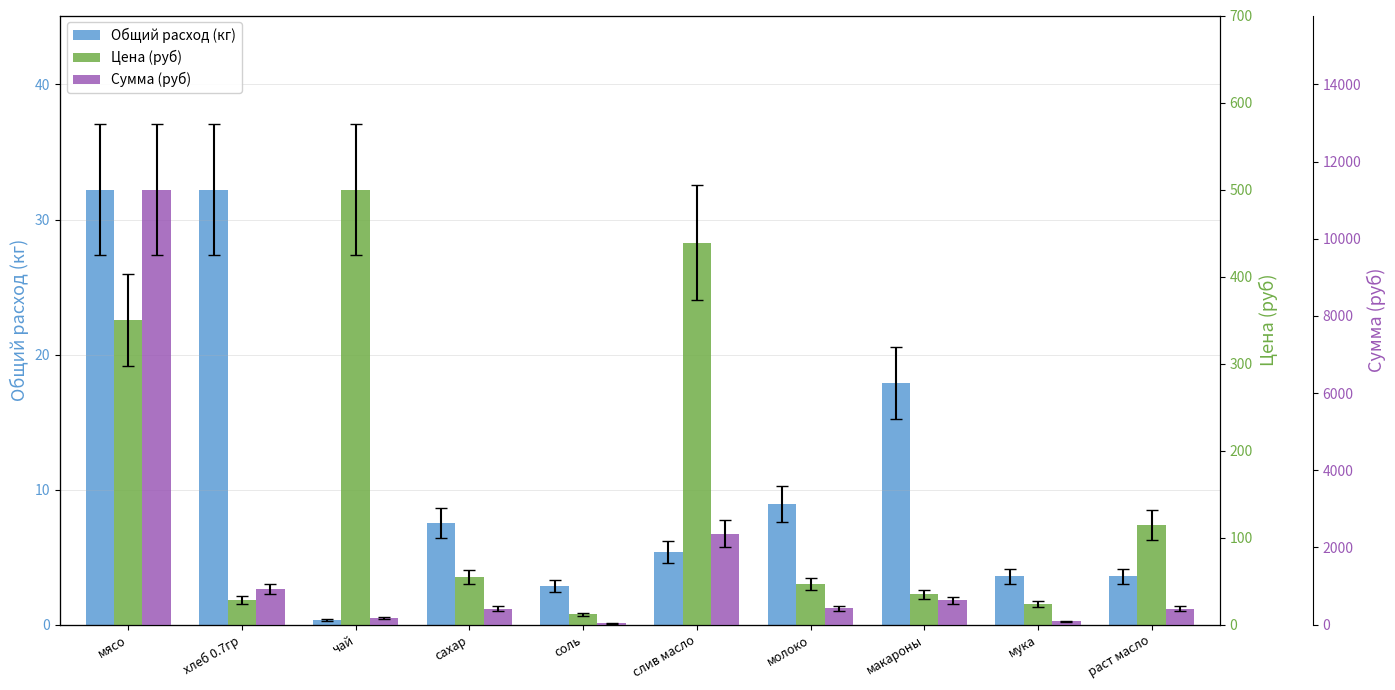

Between слив масло and раст масло, which series saw the biggest shift?

Сумма (руб)